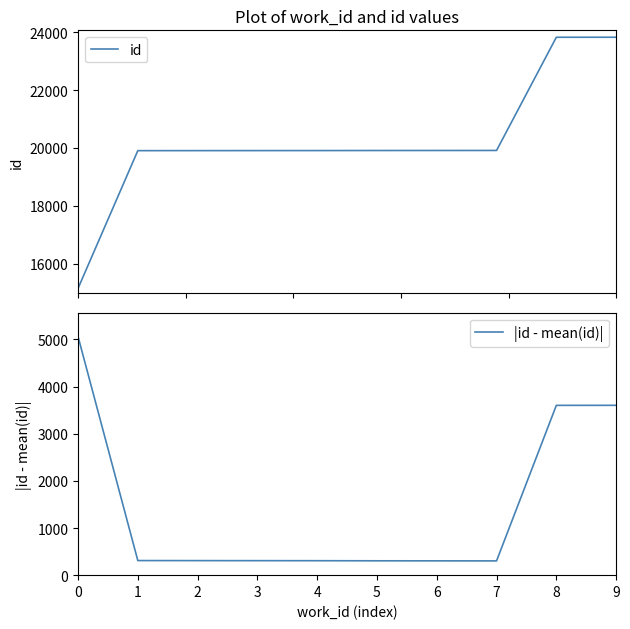

The value of id at 3 is 9156.8. True or false?

False